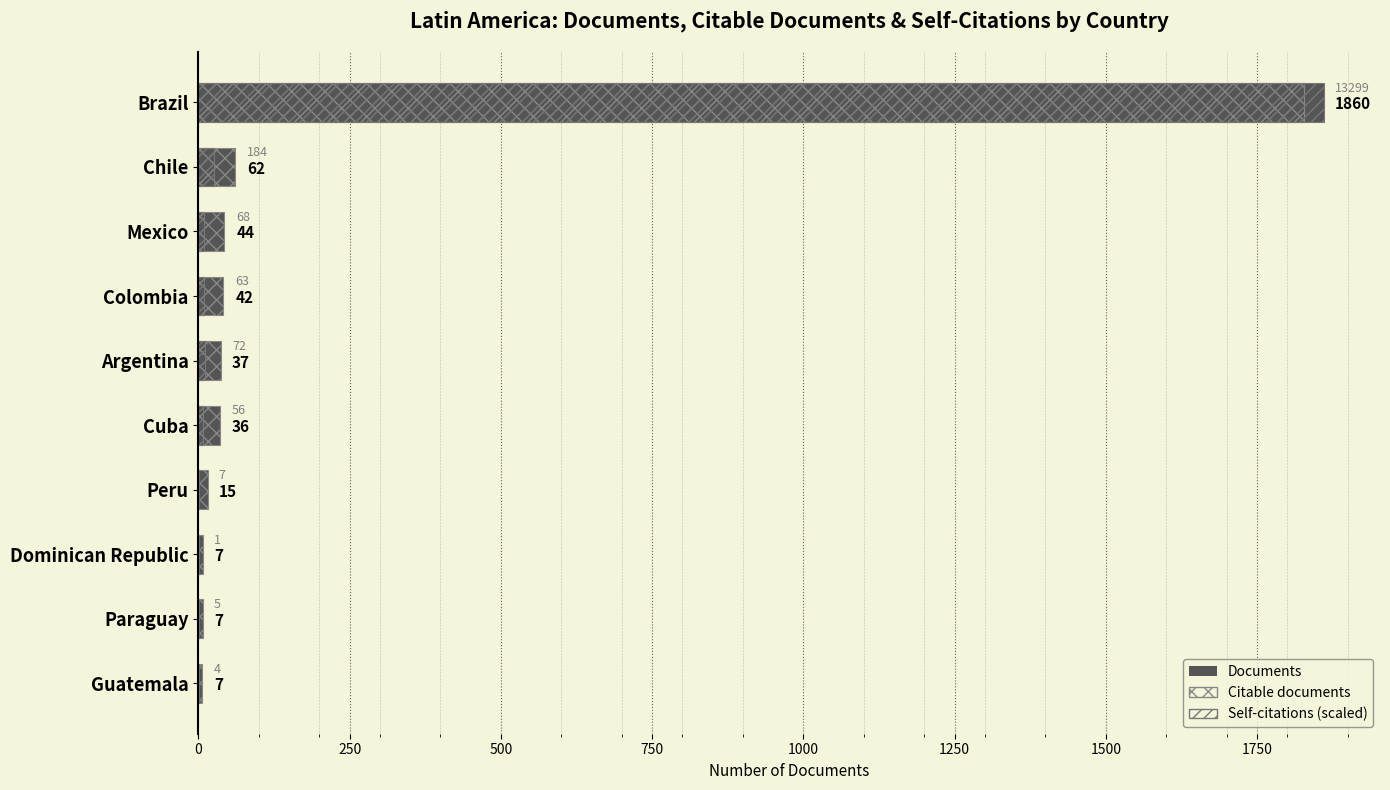

What value does the Citable documents series have at Chile?

61.0